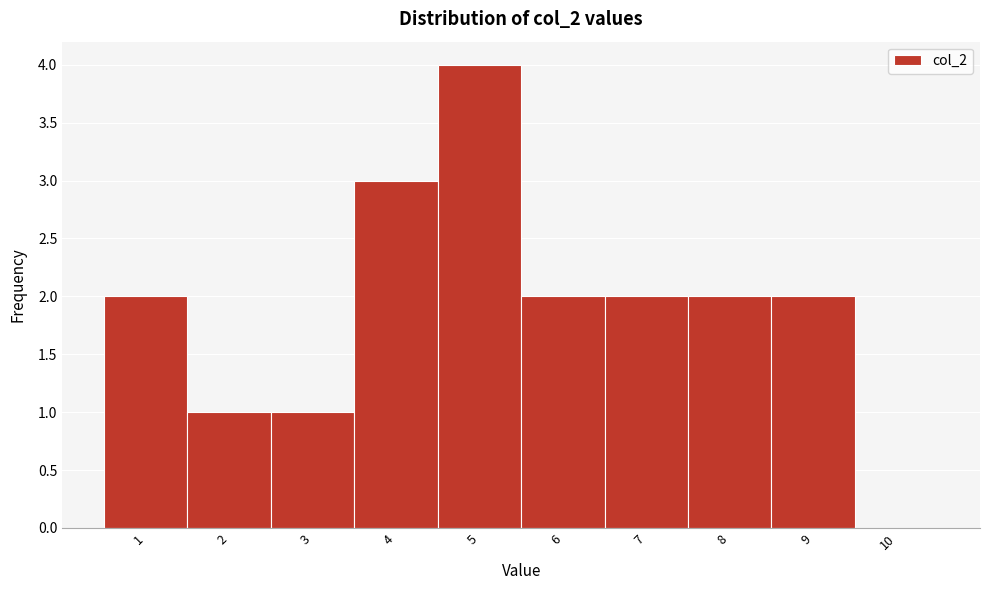

What is the height of the bar covering 4.5 to 5.5 on the x-axis? The values are not printed on the chart, so give them approximately, as read against the axis.

4